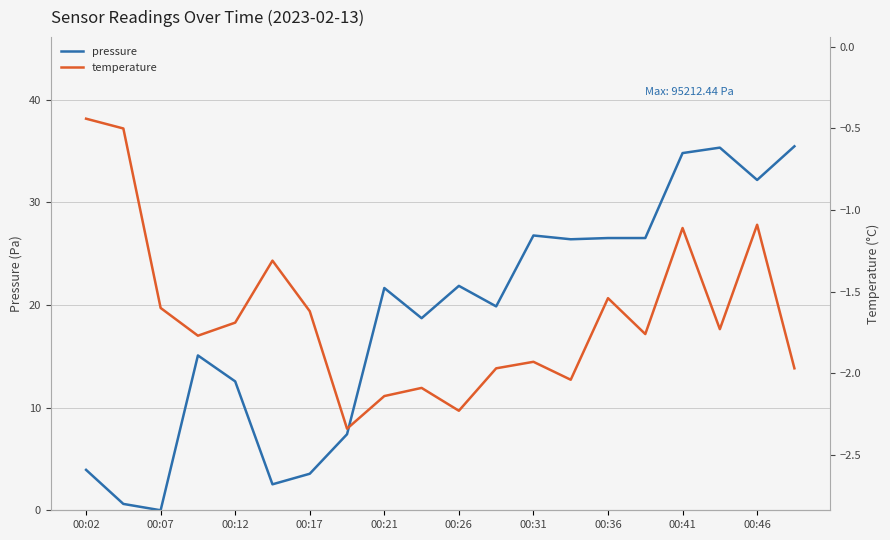

How many interior local peaks does the pressure series have?

5